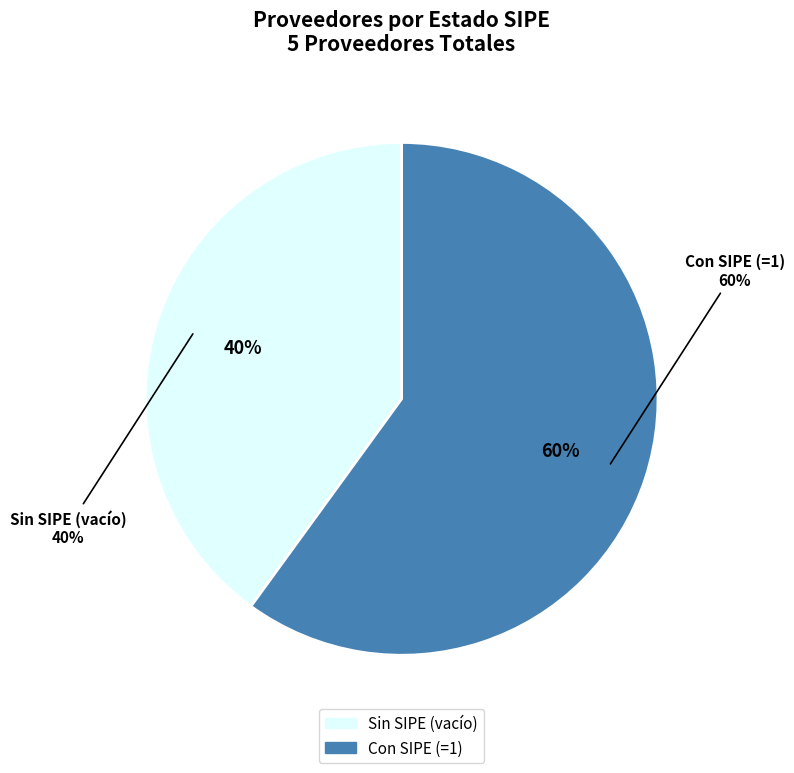

Count the number of slices in the pie.

5